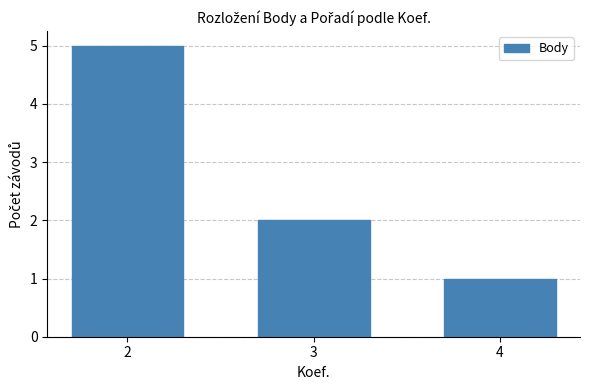

Rank the categories by value from highest to lowest.

2, 3, 4